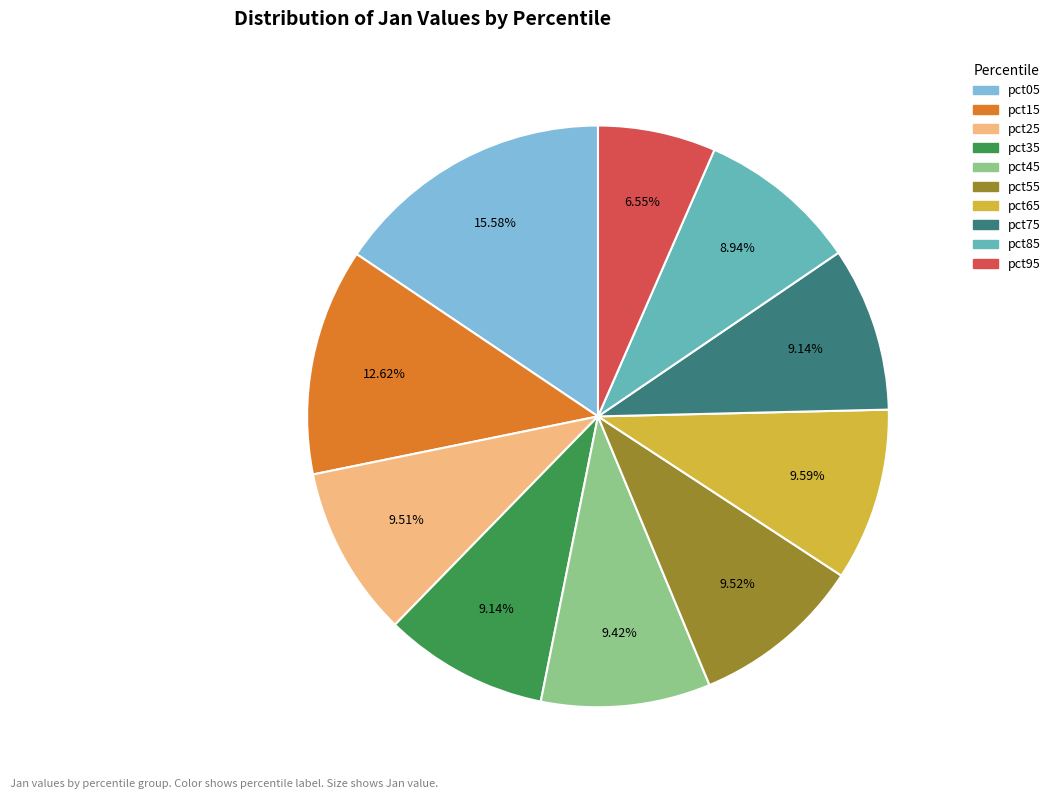

What is the smallest slice in the pie chart?

pct95